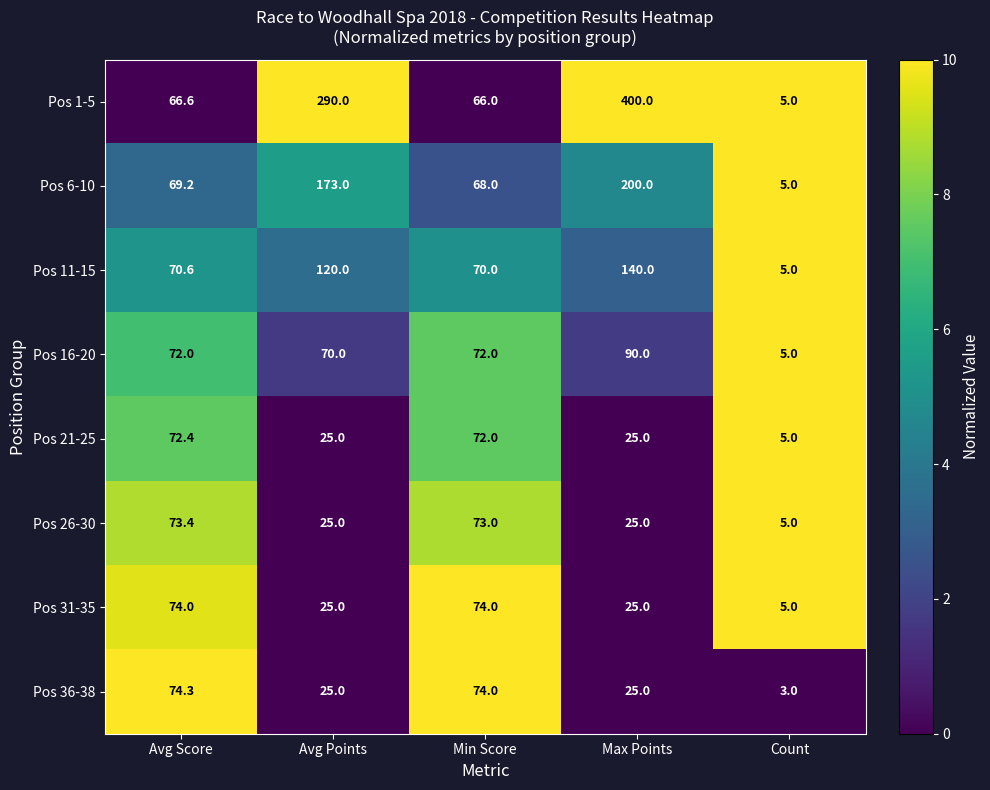

Rank the series by their maximum value, from highest to lowest.

Pos 1-5, Pos 6-10, Pos 11-15, Pos 16-20, Pos 36-38, Pos 31-35, Pos 26-30, Pos 21-25